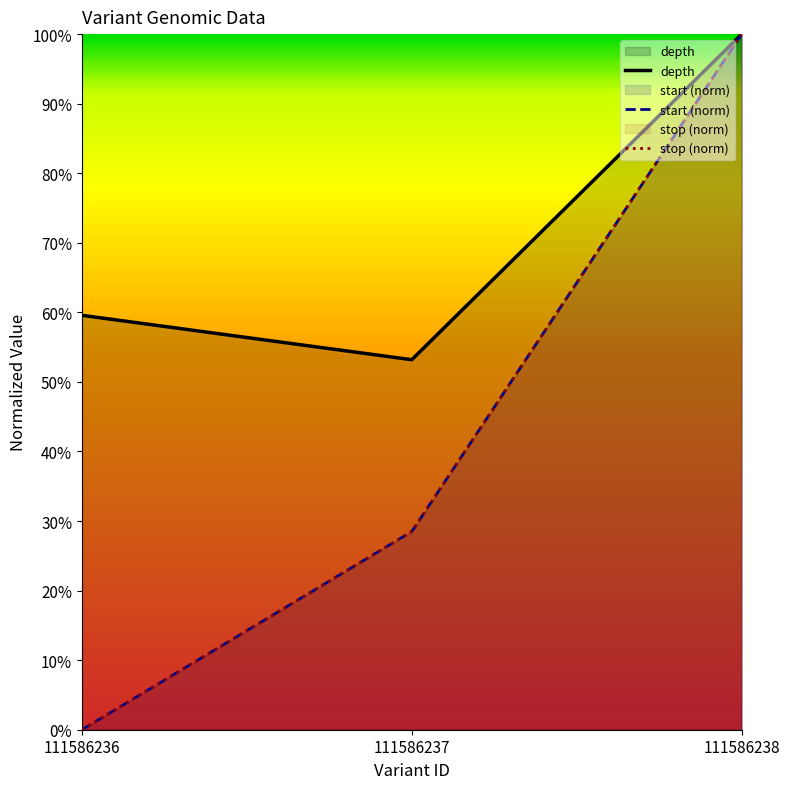

Reading left to right, transcribe all the data shown in this chart.

depth: 0.6	0.5	1.0
start (norm): 0.0	0.3	1.0
stop (norm): 0.0	0.3	1.0